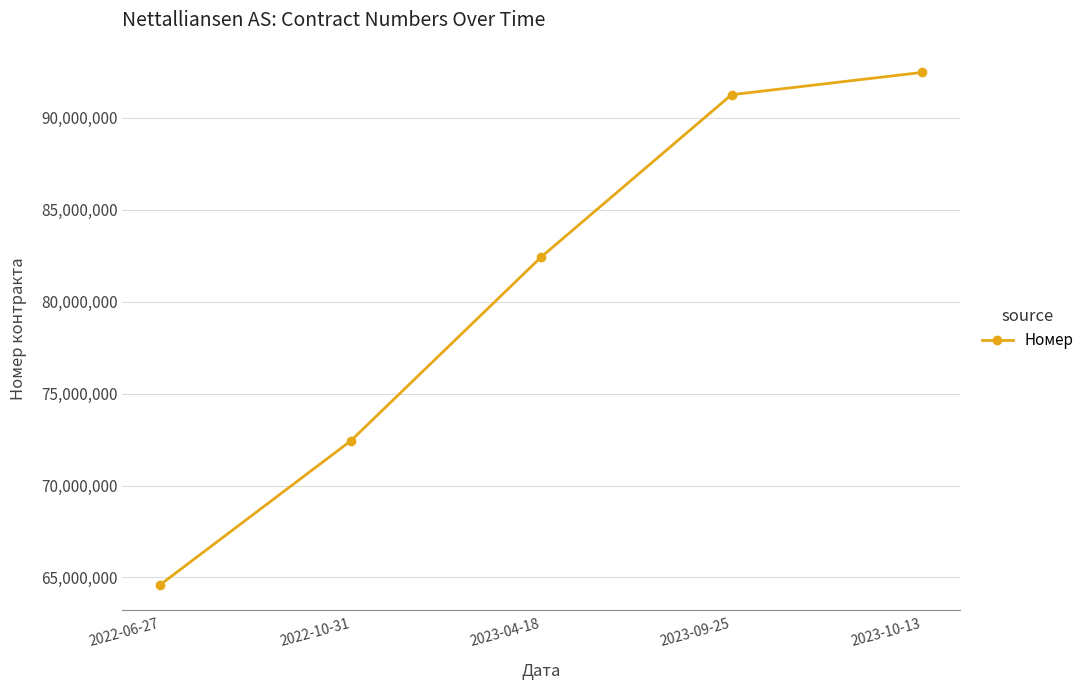

List the labels in order of value, largest first.

2023-10-13, 2023-09-25, 2023-04-18, 2022-10-31, 2022-06-27